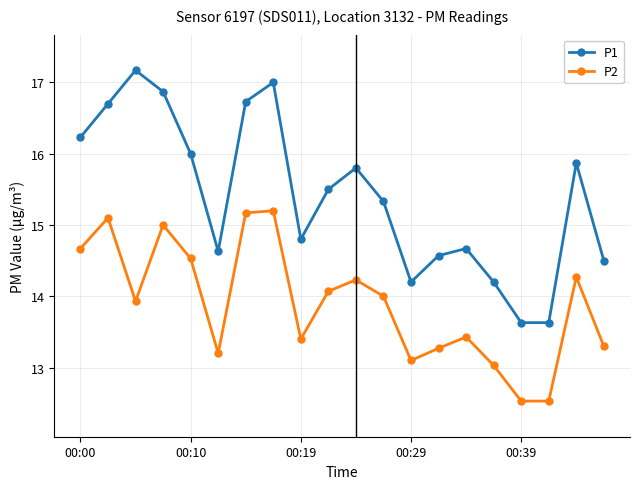

What is the minimum value for P1?

13.6